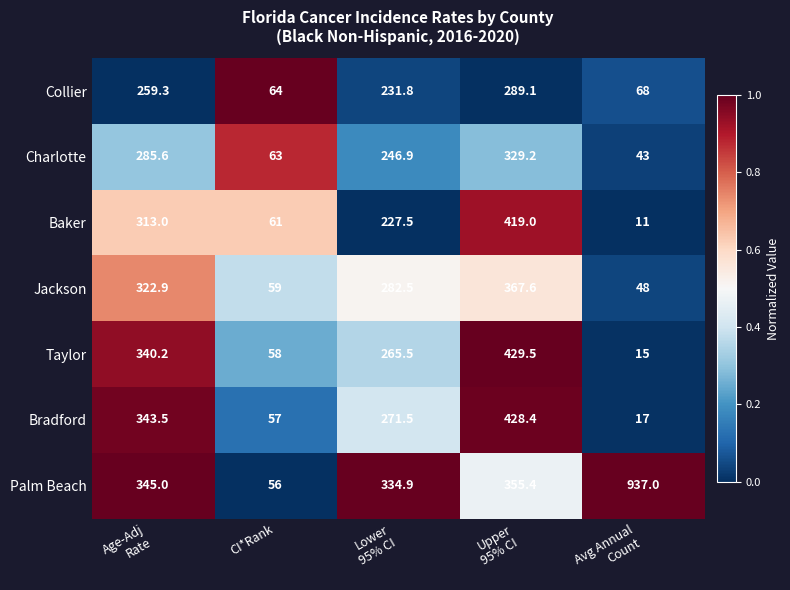

Which series has the largest total across all categories?

Palm Beach